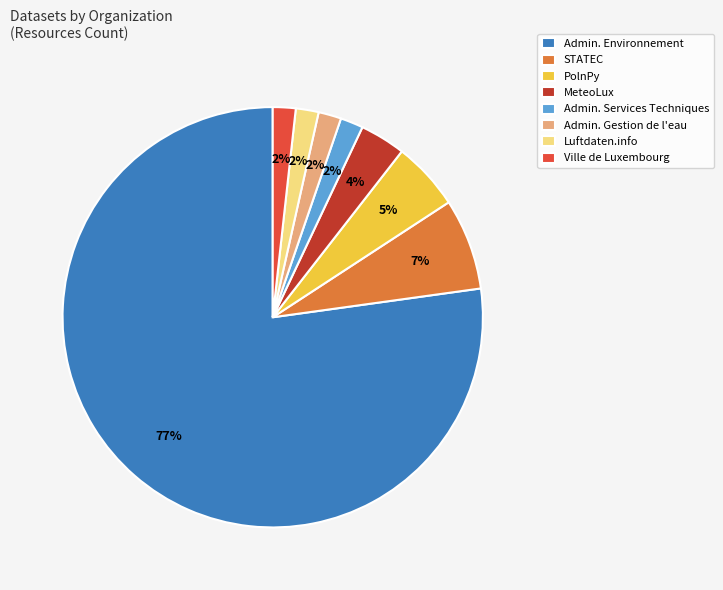

To the nearest percent, what is the average slice percentage?

12%